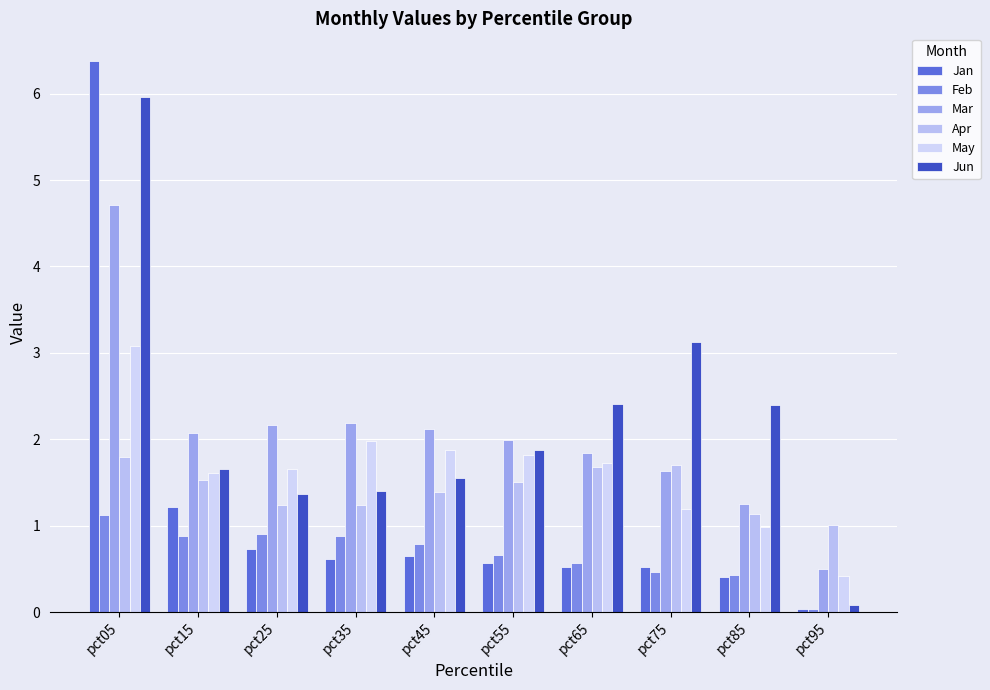

At which label does Mar reach its peak?

pct05